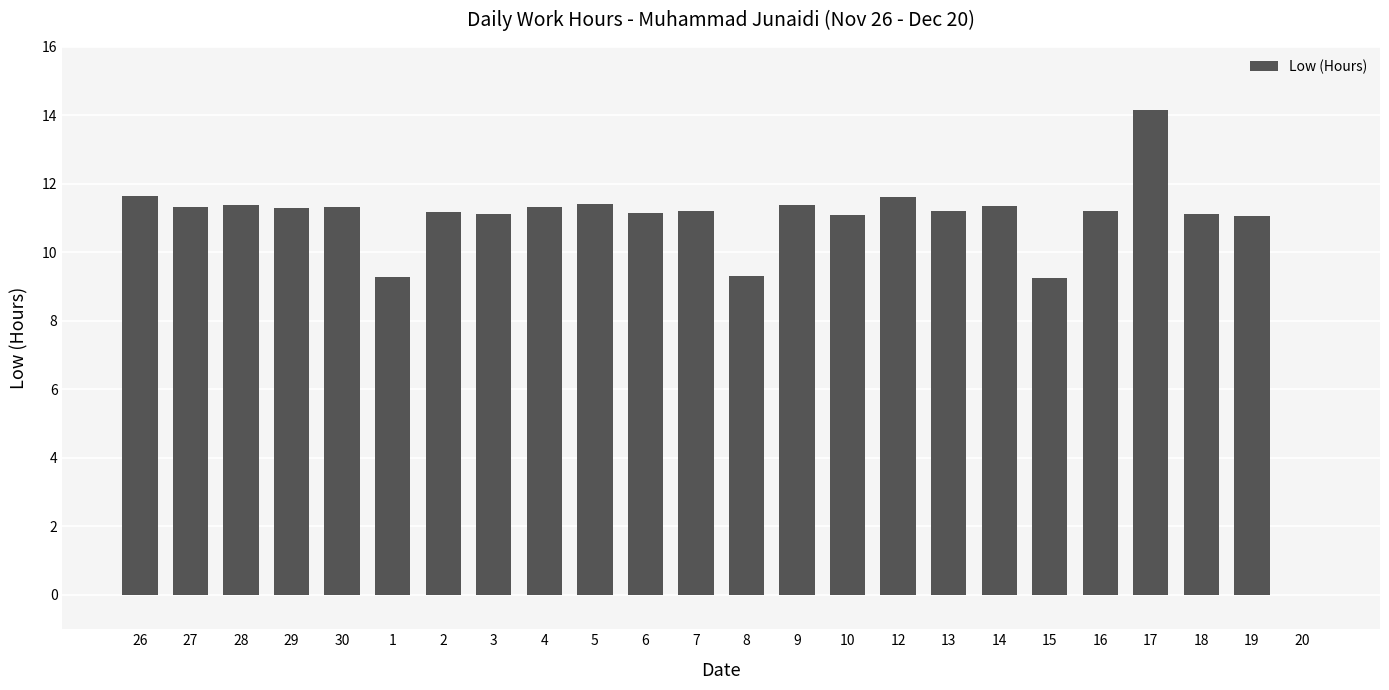

What is the greatest value displayed?

14.2